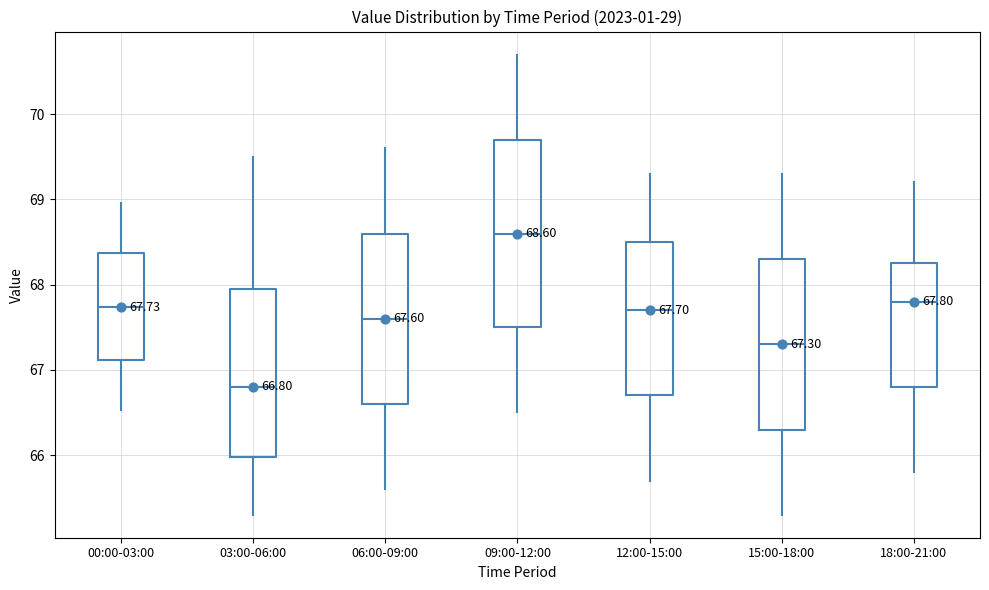

Which box's median line is the highest?

09:00-12:00